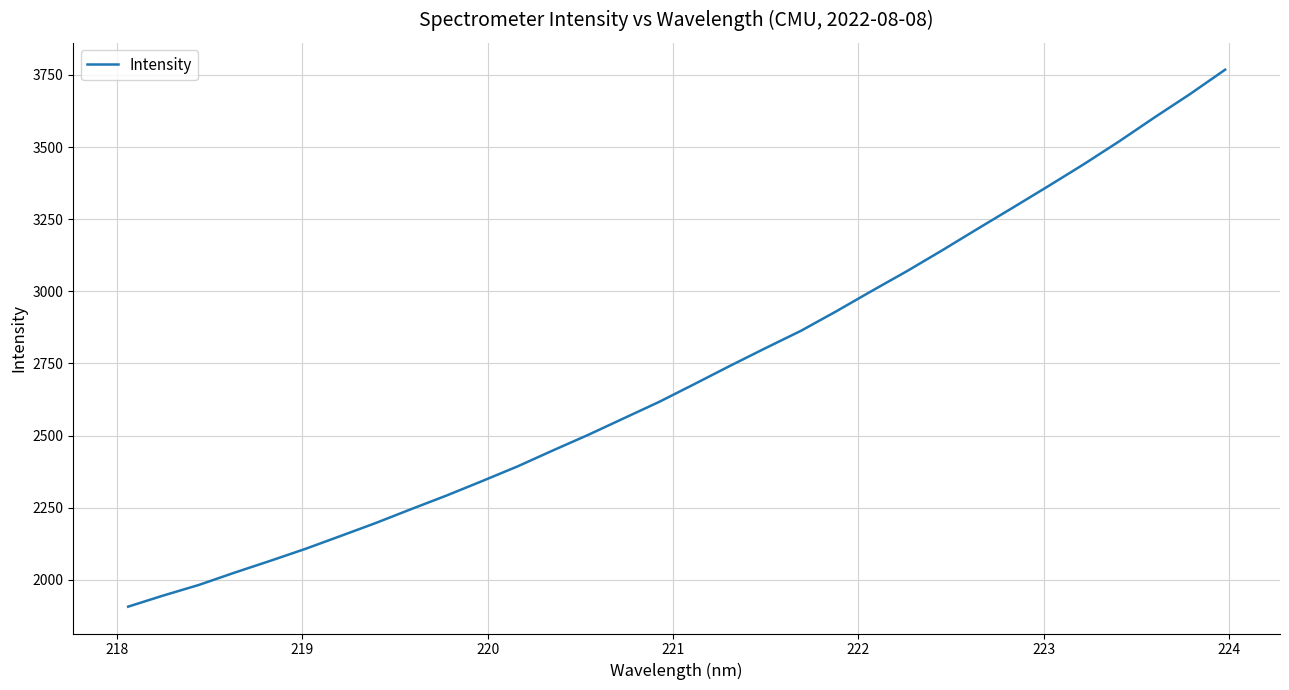

Count the number of values greater than 2679.

16